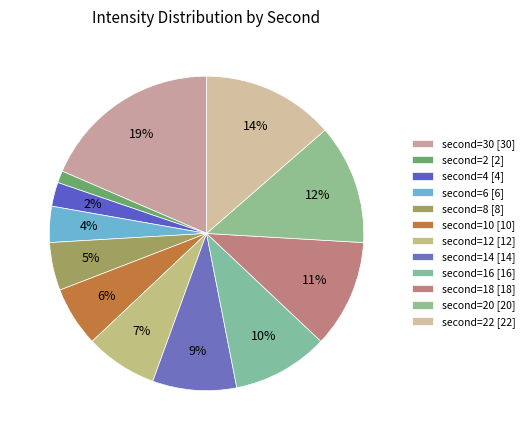

What is the smallest slice in the pie chart?

second=2